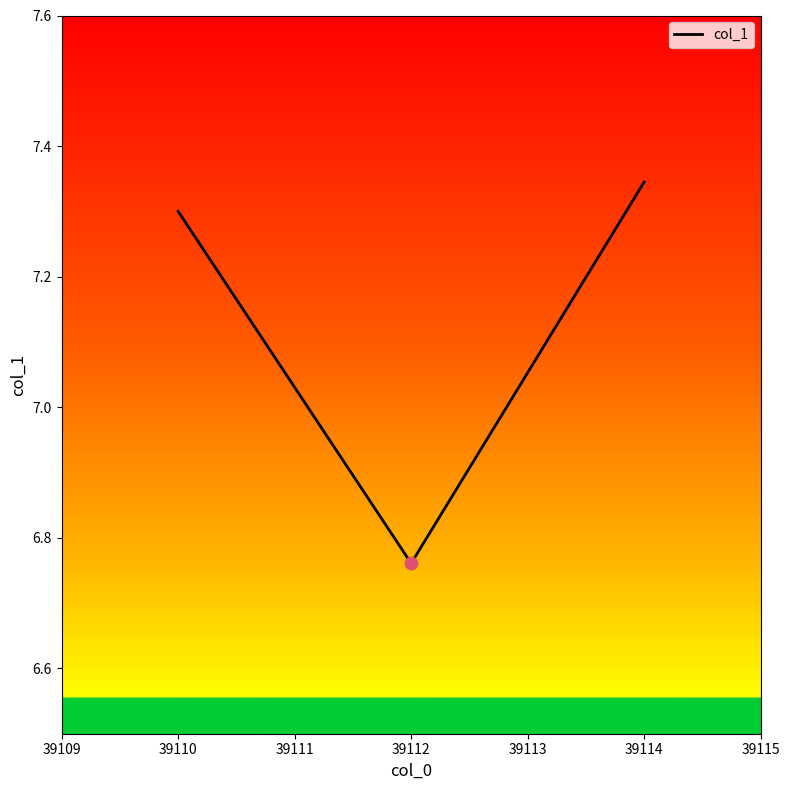

What is the ratio of the value at 39110 to the value at 39112?

1.1